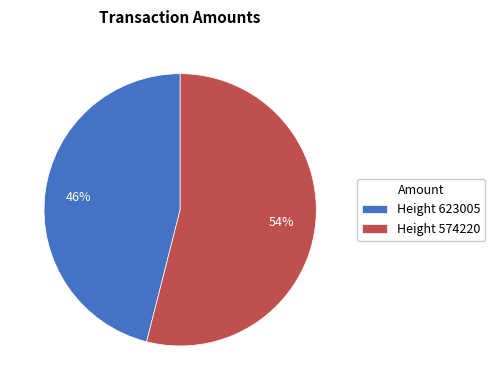

What is the majority slice?

Height 574220